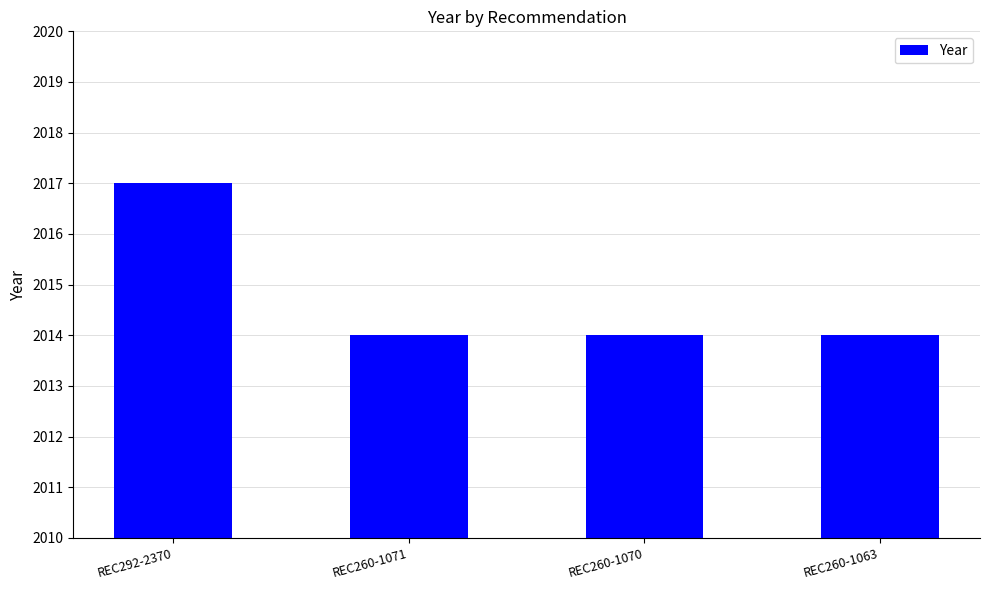

Reading left to right, list all the values displayed in this chart.

REC292-2370=2017	REC260-1071=2014	REC260-1070=2014	REC260-1063=2014